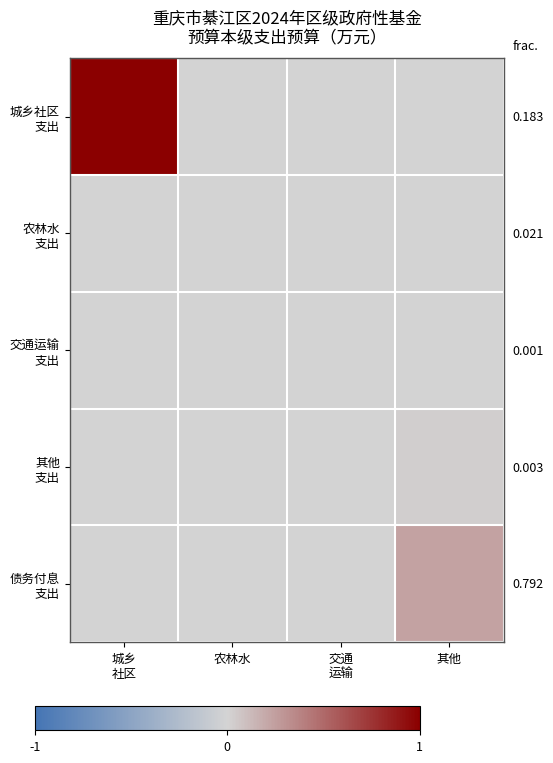

How many series are shown in this chart?

5